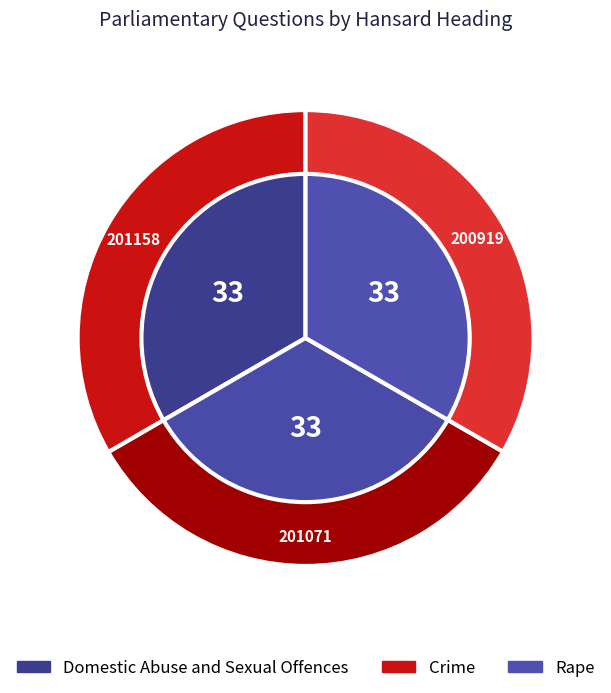

Do Crime and Rape together represent more than half of the pie?

Yes